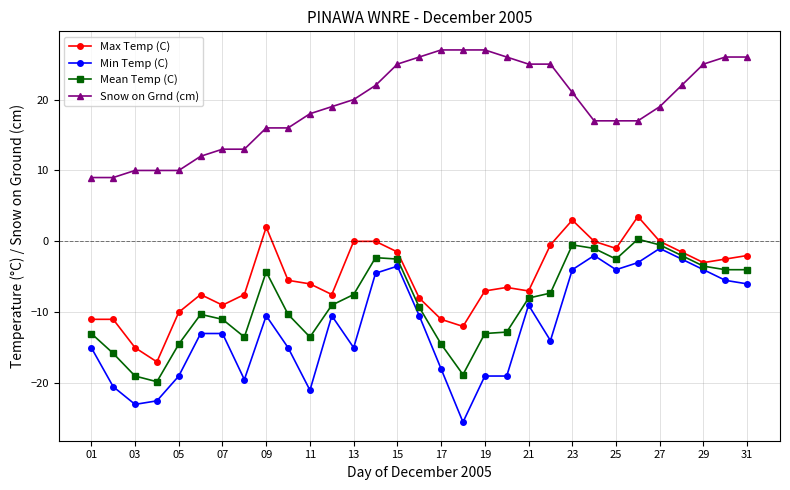

True or false: Snow on Grnd (cm) and Max Temp (C) cross at least once.

False